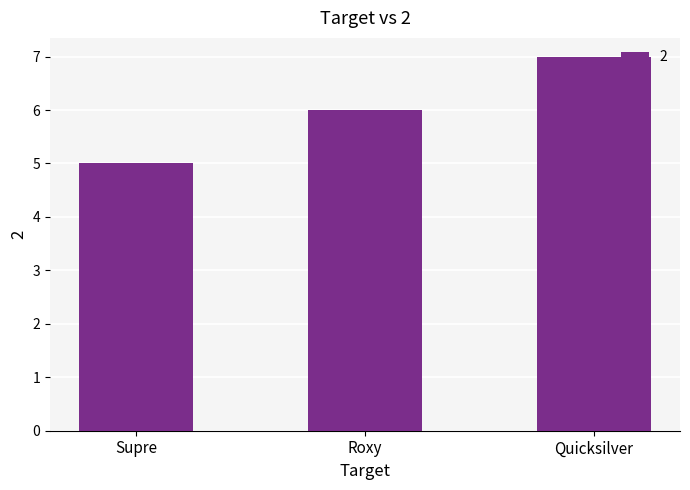

What is the value of the 2nd bar from the left?

6